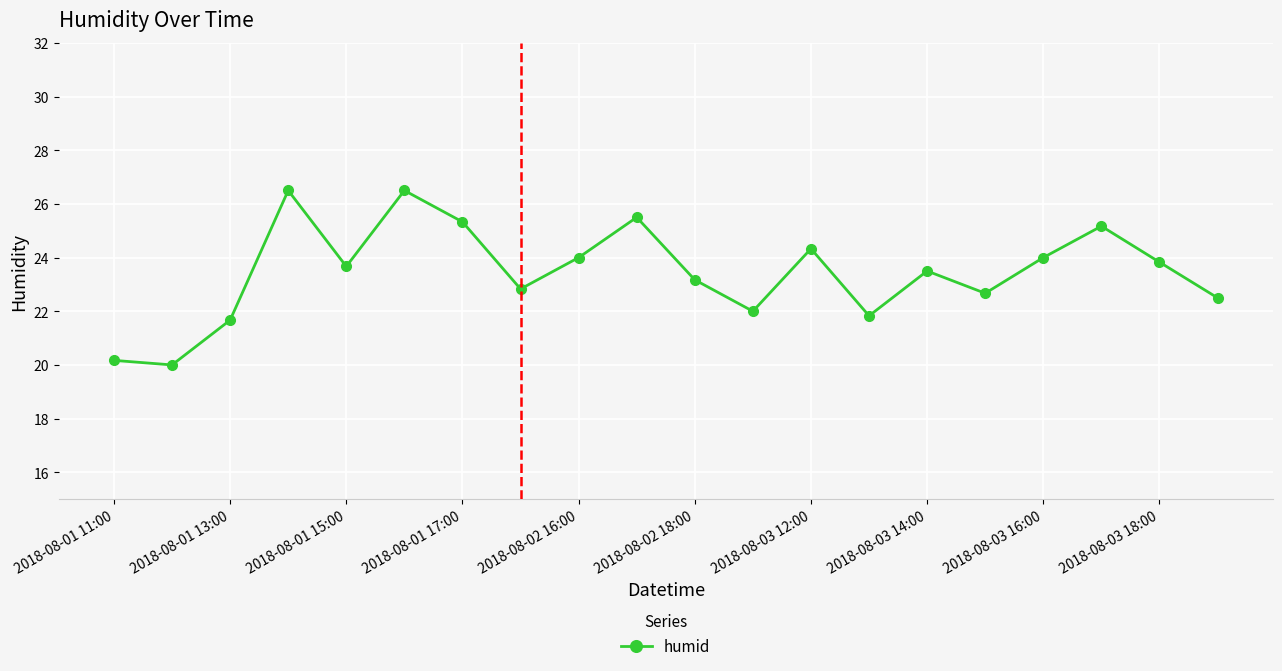

What is the value of the 4th point from the left?

26.5